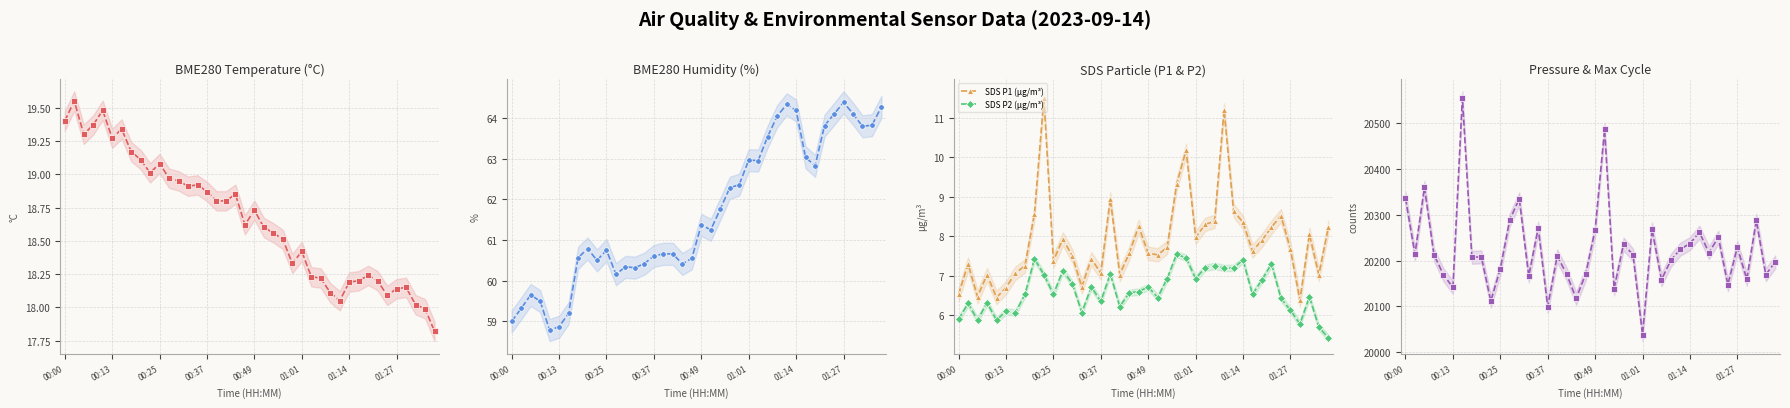

List the series in order of their peak value, highest first.

Max Cycle, BME280 Humidity (%), BME280 Temp (°C), SDS P1 (µg/m³), SDS P2 (µg/m³)